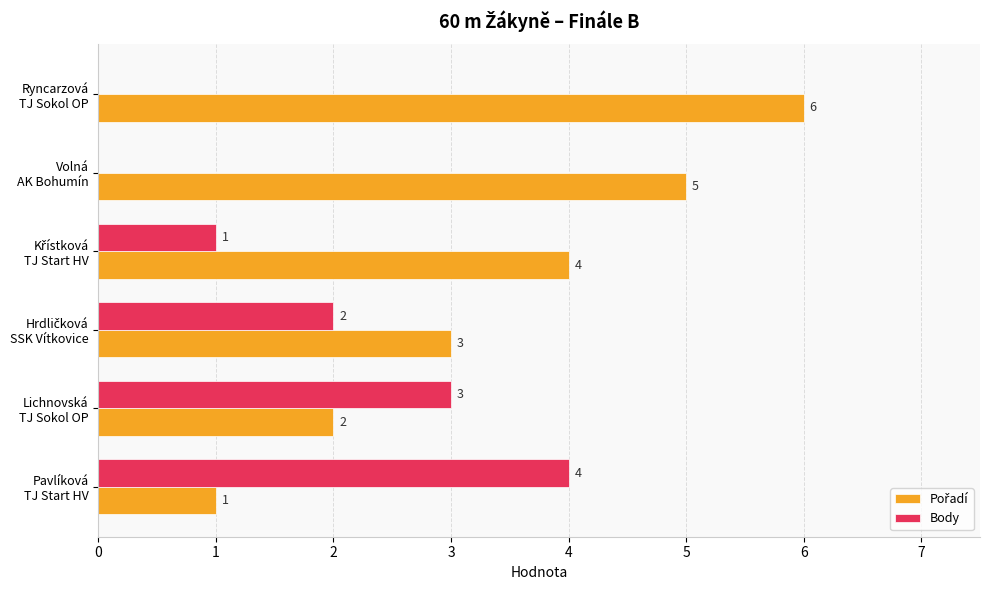

What is the sum of all Body values?

10